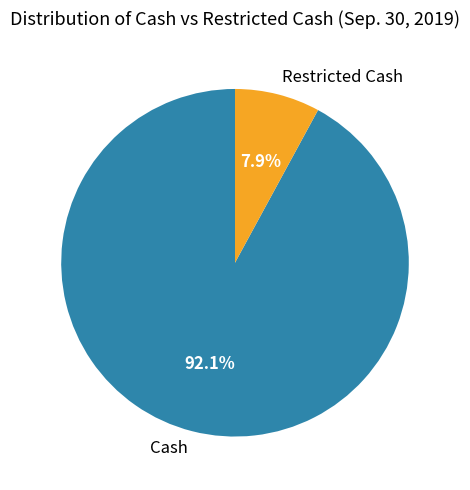

What percentage is the Cash slice, to the nearest percent?

92%